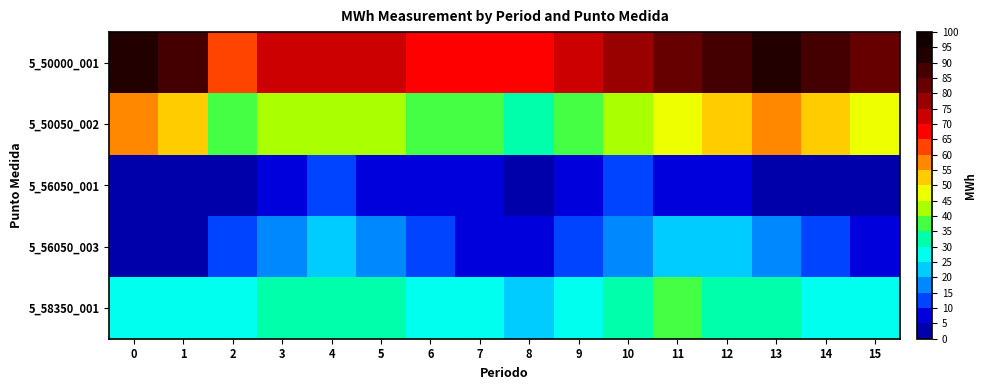

Reading left to right, what are all the values shown in this chart?

5_50000_001: 0=92.9	1=88.8	2=63.3	3=72.2	4=70.4	5=71.6	6=69.2	7=68.5	8=65.3	9=70.1	10=75.2	11=80.3	12=85.4	13=90.5	14=88.6	15=83.7
5_50050_002: 0=57.5	1=52.6	2=37.8	3=41.3	4=40.5	5=42.3	6=38.7	7=36.5	8=34.2	9=39.1	10=44.0	11=48.9	12=53.8	13=55.7	14=51.6	15=47.5
5_56050_001: 0=1.9	1=4.3	2=4.0	3=8.7	4=10.6	5=9.7	6=6.7	7=5.5	8=3.2	9=7.8	10=11.6	11=9.3	12=6.1	13=3.9	14=2.7	15=1.5
5_56050_003: 0=2.0	1=0.0	2=12.5	3=19.6	4=21.6	5=16.5	6=10.0	7=8.3	8=6.1	9=14.2	10=18.9	11=22.1	12=20.4	13=15.3	14=12.8	15=9.7
5_58350_001: 0=28.0	1=25.1	2=28.0	3=31.7	4=33.2	5=30.1	6=29.0	7=26.5	8=24.8	9=28.9	10=32.6	11=35.1	12=33.8	13=30.5	14=27.2	15=25.9